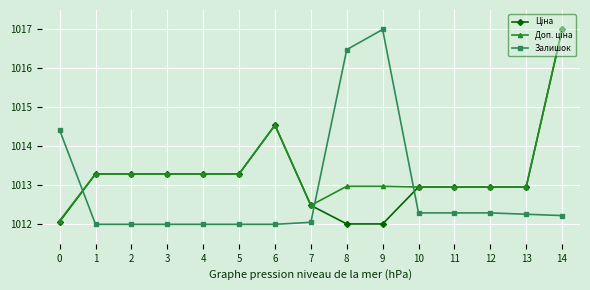

What is the difference between the highest and lowest values at 11?

0.7